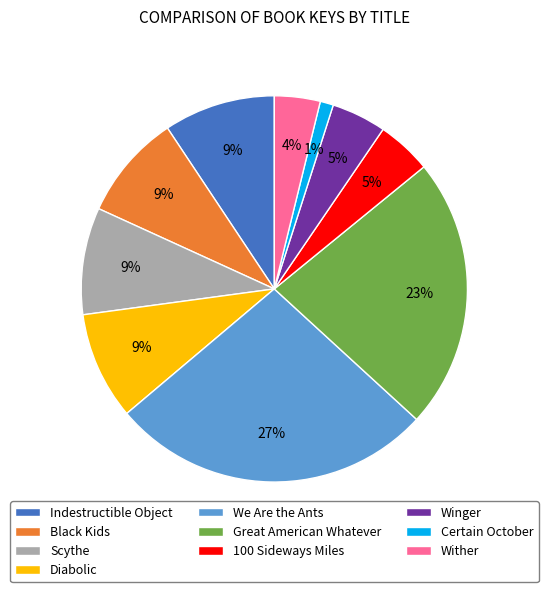

To the nearest percent, what percentage of the pie is Scythe?

9%